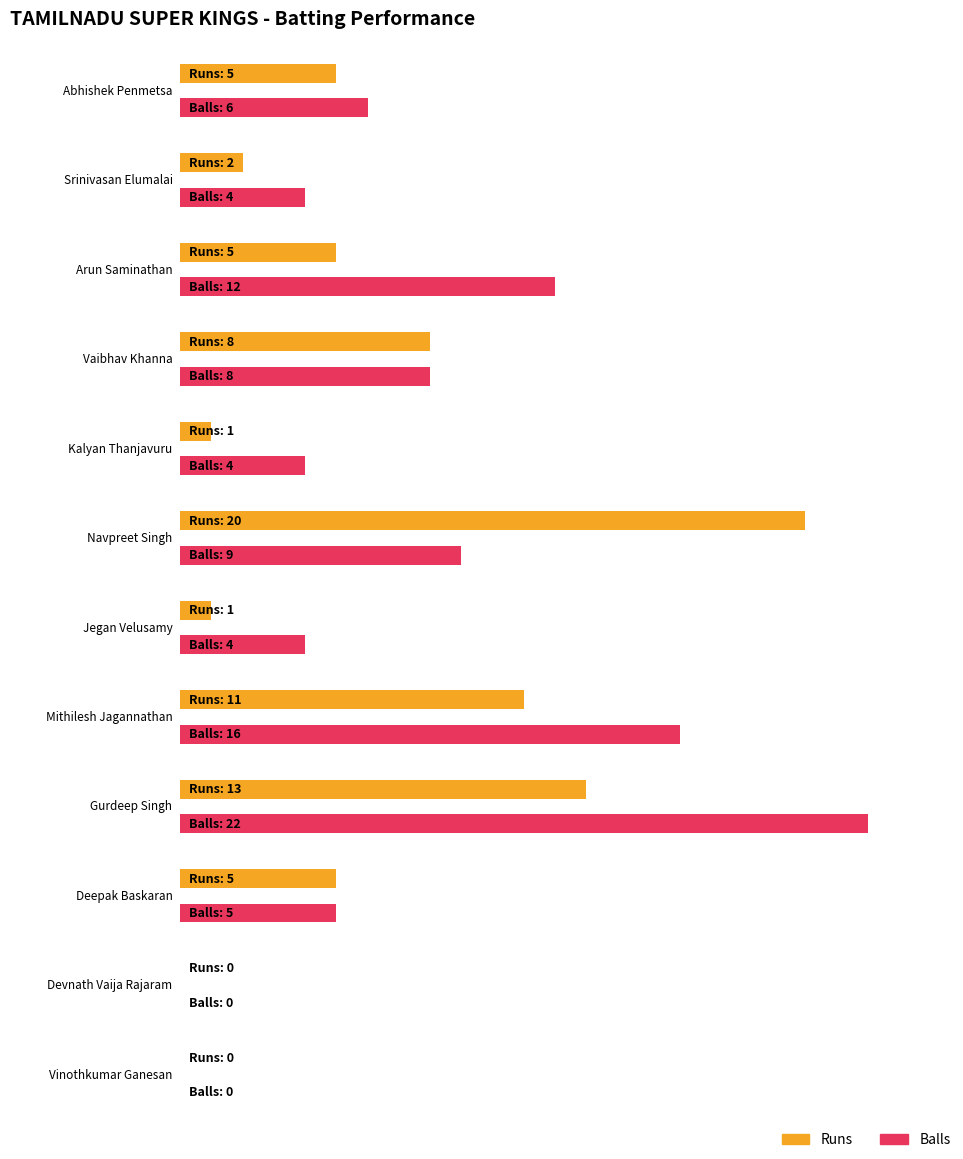

List the series in order of their overall mean, highest first.

Balls, Runs